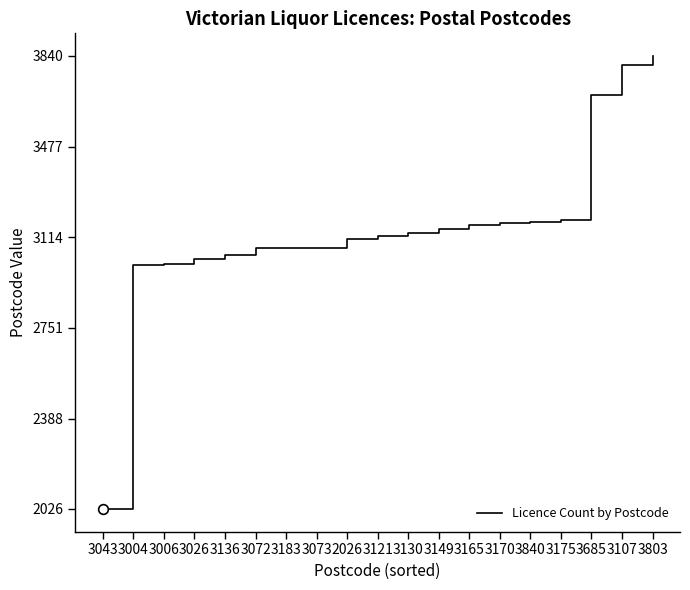

At which category does the chart reach its minimum across all series?

3043